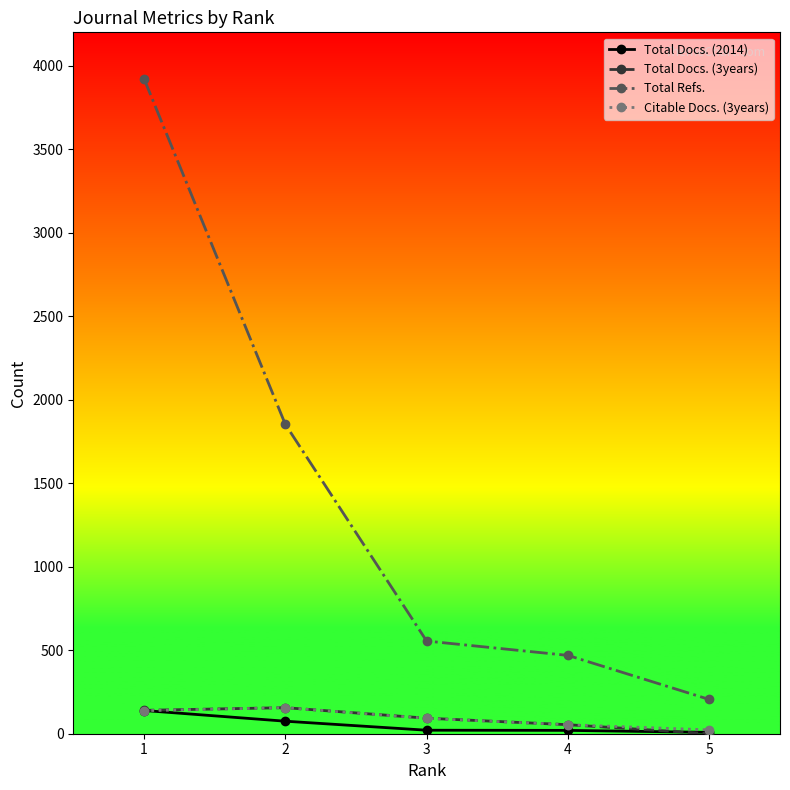

What are all the series names shown in the legend?

Total Docs. (2014), Total Docs. (3years), Total Refs., Citable Docs. (3years)